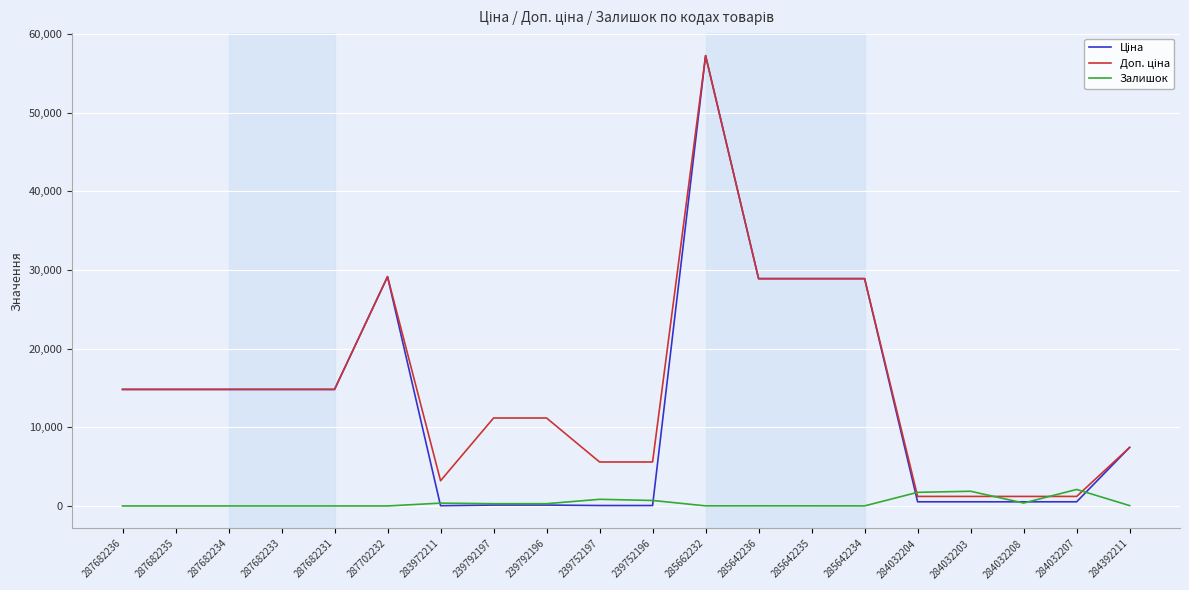

What is the total value across all series at 287682234?

29635.2